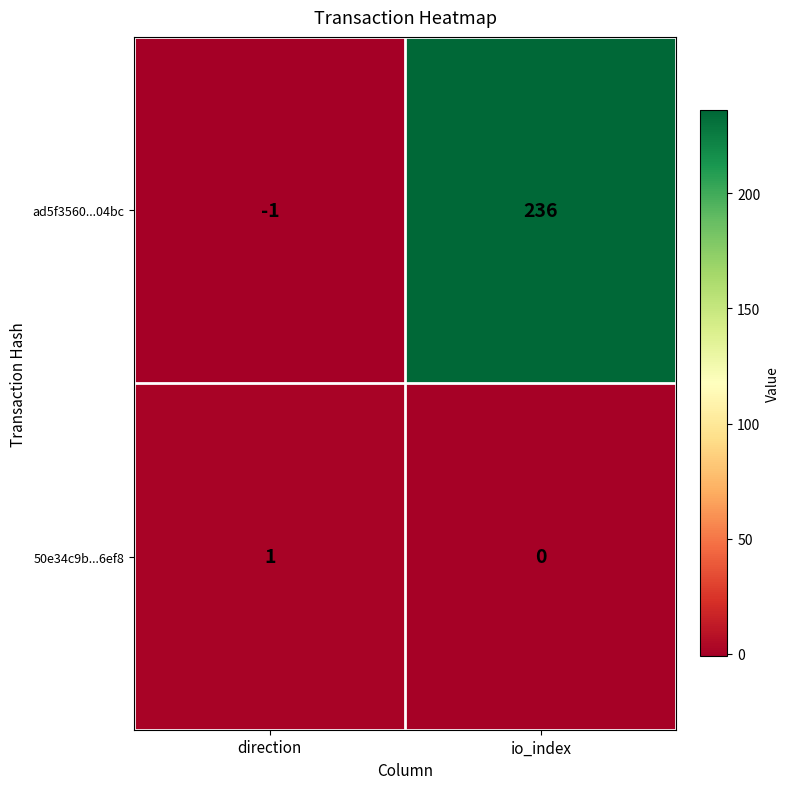

How many categories are shown in the chart?

2